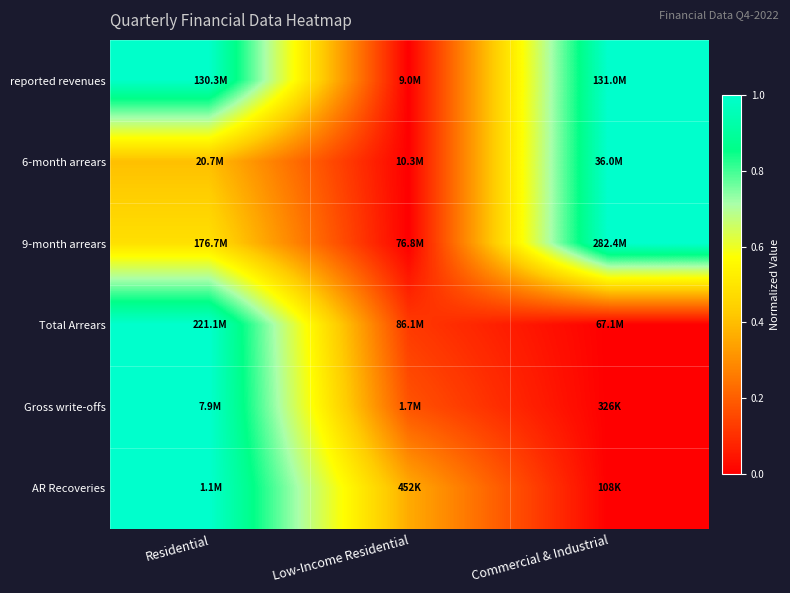

Which category has the highest value across all series?

Commercial & Industrial